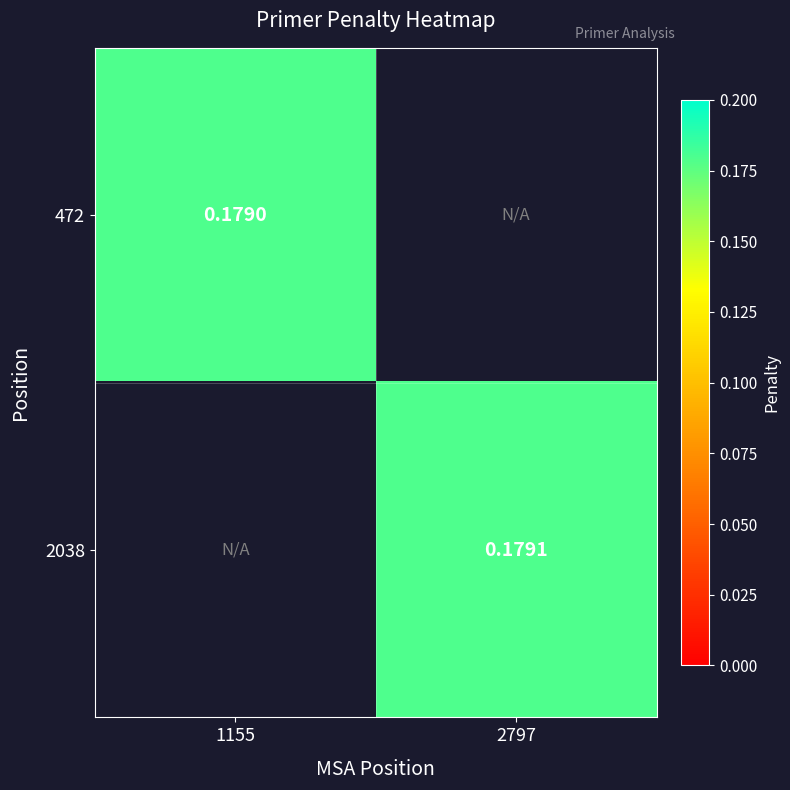

Rank the series by their maximum value, from lowest to highest.

472, 2038